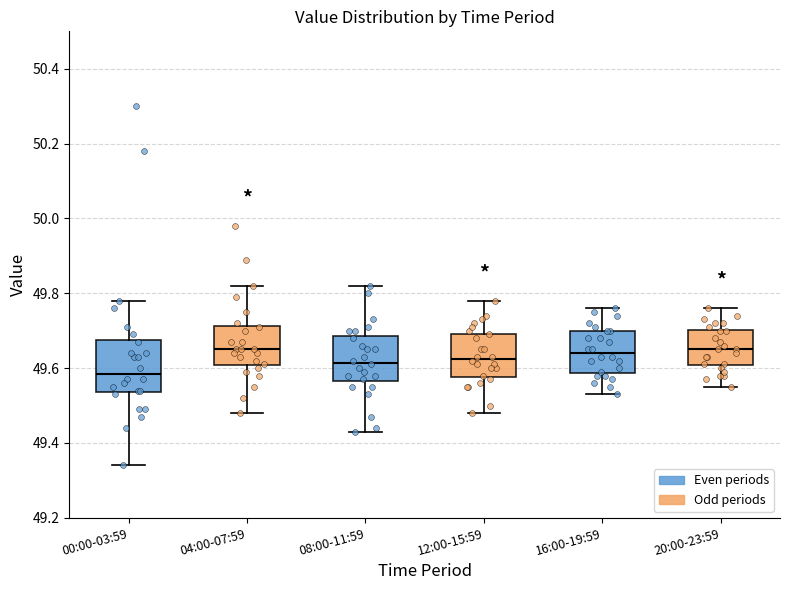

Reading left to right, read every box against the y-axis: the position of its median line, the range the box covers, and the ends of its whiskers. The values are not printed on the chart, so give them approximately, as read against the axis.

00:00-03:59: median 49.58, box 49.54 to 49.68, whiskers 49.34 to 49.78
04:00-07:59: median 49.66, box 49.60 to 49.72, whiskers 49.48 to 49.82
08:00-11:59: median 49.62, box 49.56 to 49.68, whiskers 49.44 to 49.82
12:00-15:59: median 49.62, box 49.58 to 49.70, whiskers 49.48 to 49.78
16:00-19:59: median 49.64, box 49.58 to 49.70, whiskers 49.54 to 49.76
20:00-23:59: median 49.66, box 49.60 to 49.70, whiskers 49.56 to 49.76